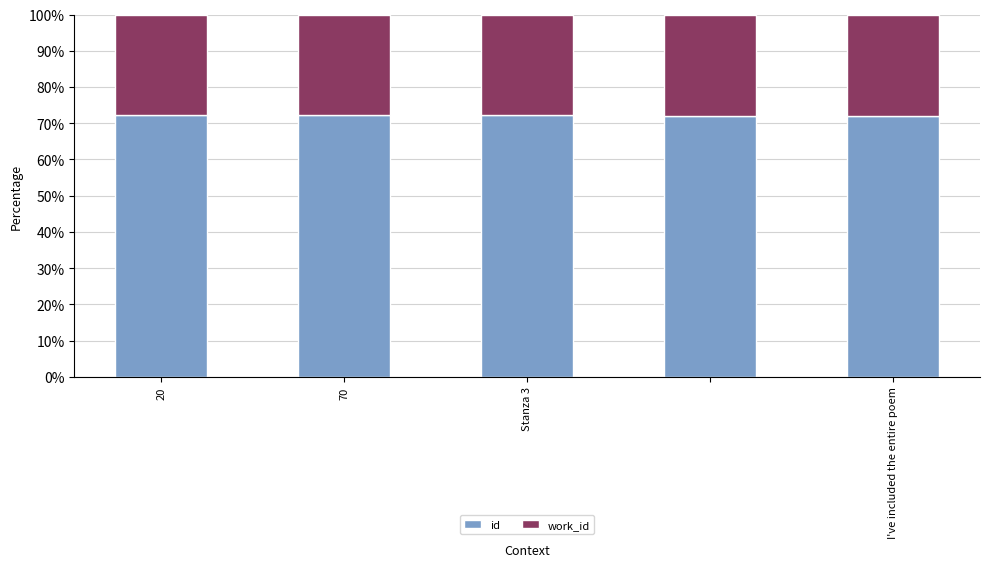

What is the sum of all id values?

360.5